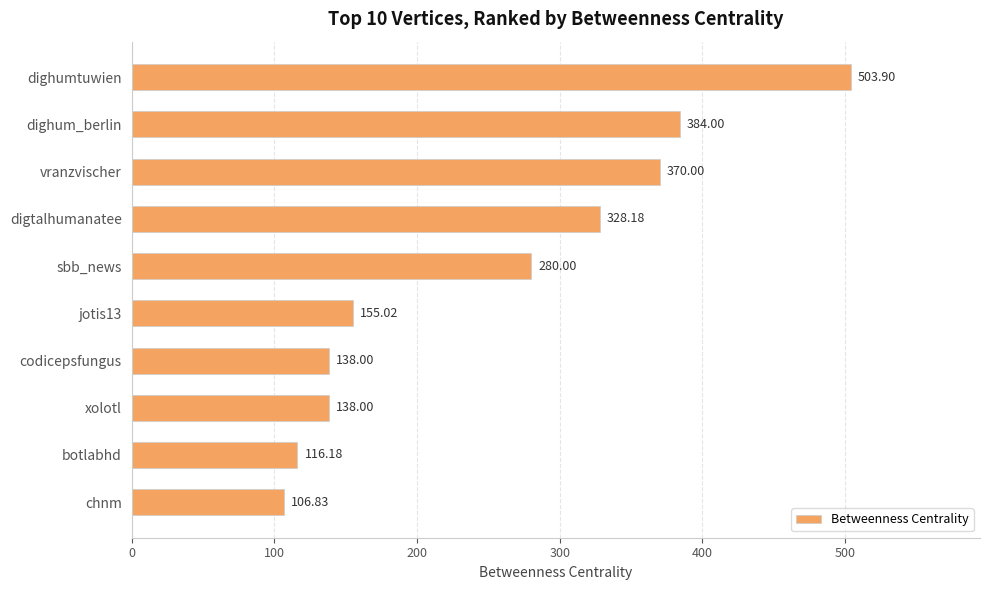

What is the label of the 3rd bar from the bottom?

xolotl